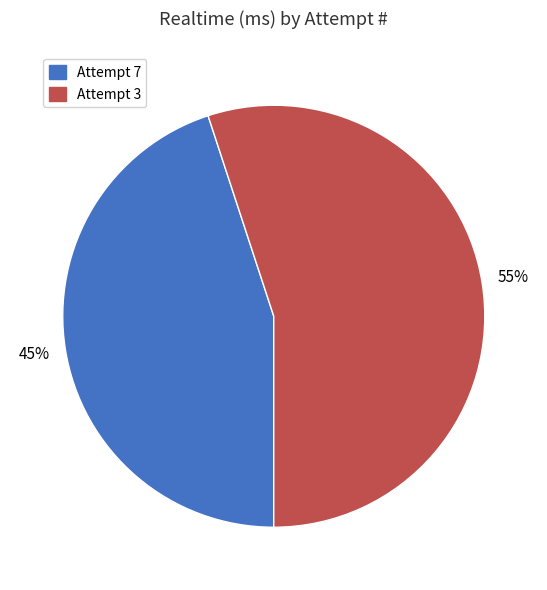

Rank the categories by value from highest to lowest.

Attempt 3, Attempt 7